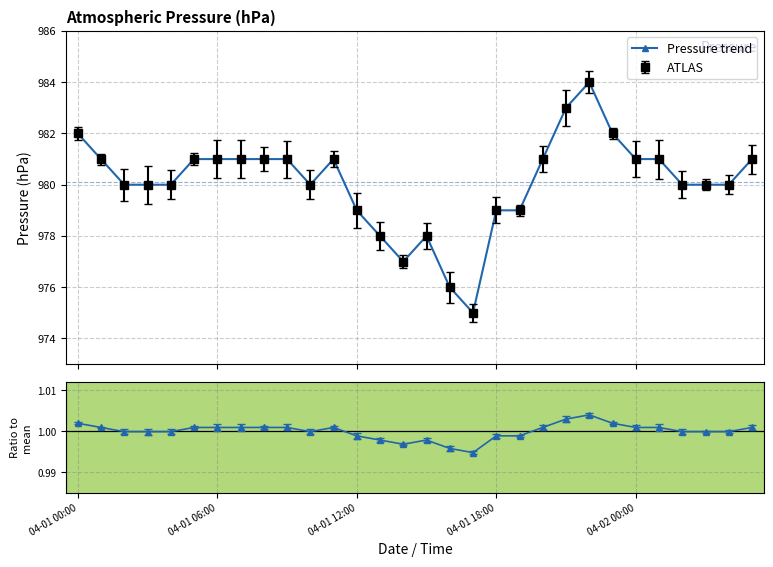

How many interior local peaks (higher than both neighbors) does the data have?

3